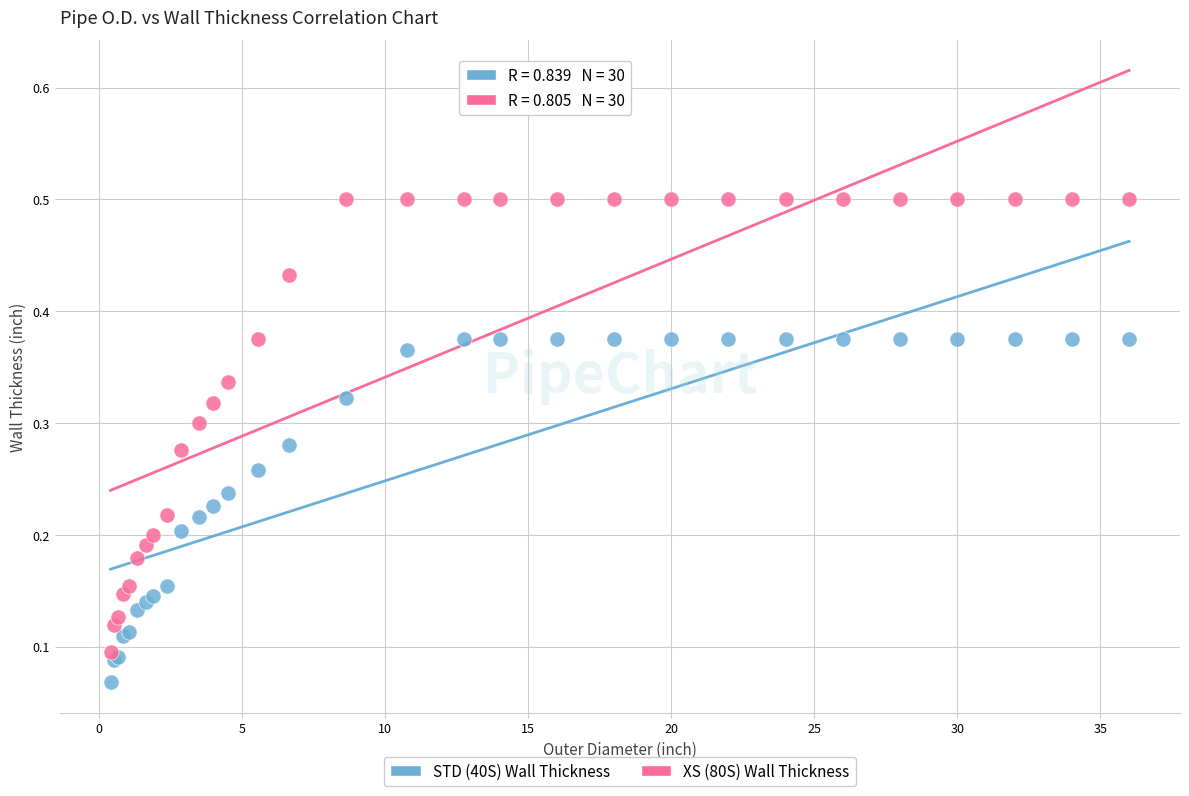

What are all the series names shown in the legend?

STD (40S) Wall Thickness, XS (80S) Wall Thickness